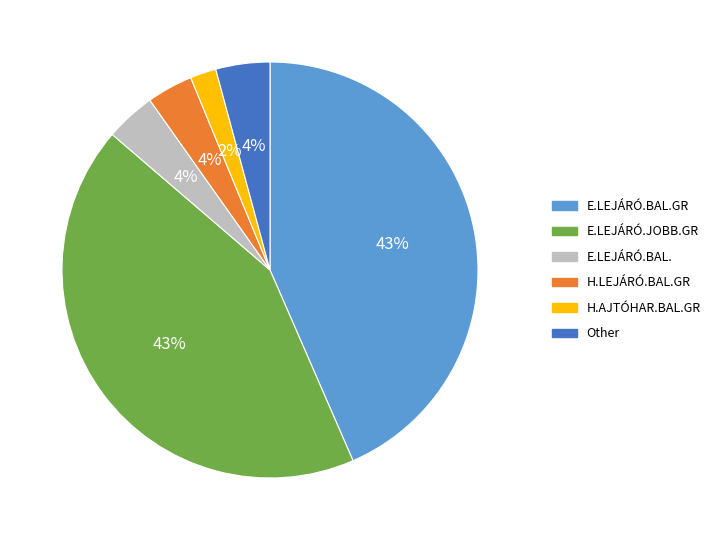

To the nearest percent, what is the average slice percentage?

17%